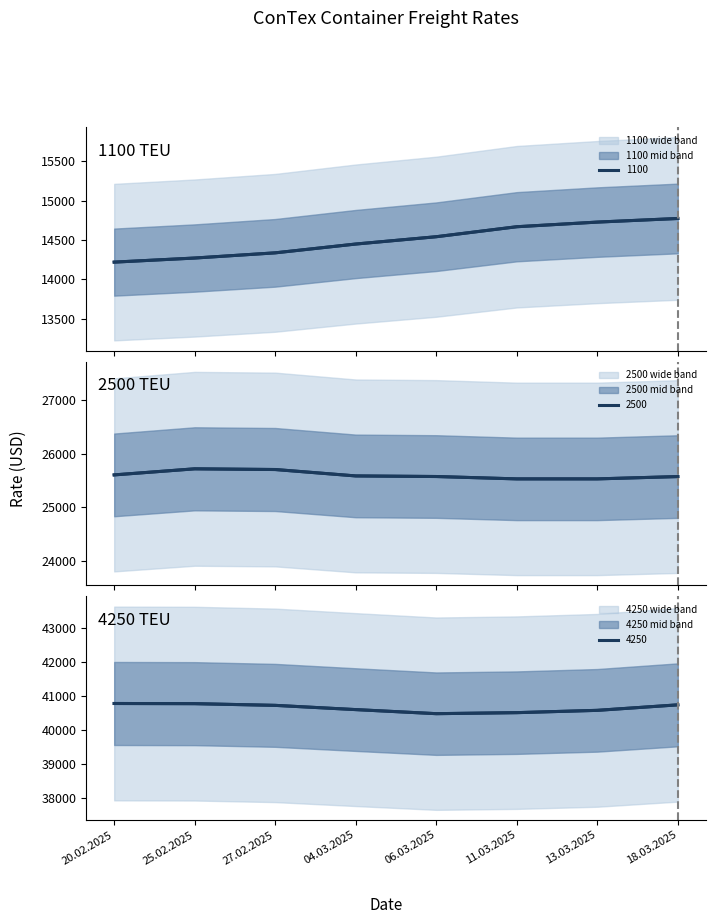

True or false: float644250 and float641100 intersect in this chart.

False